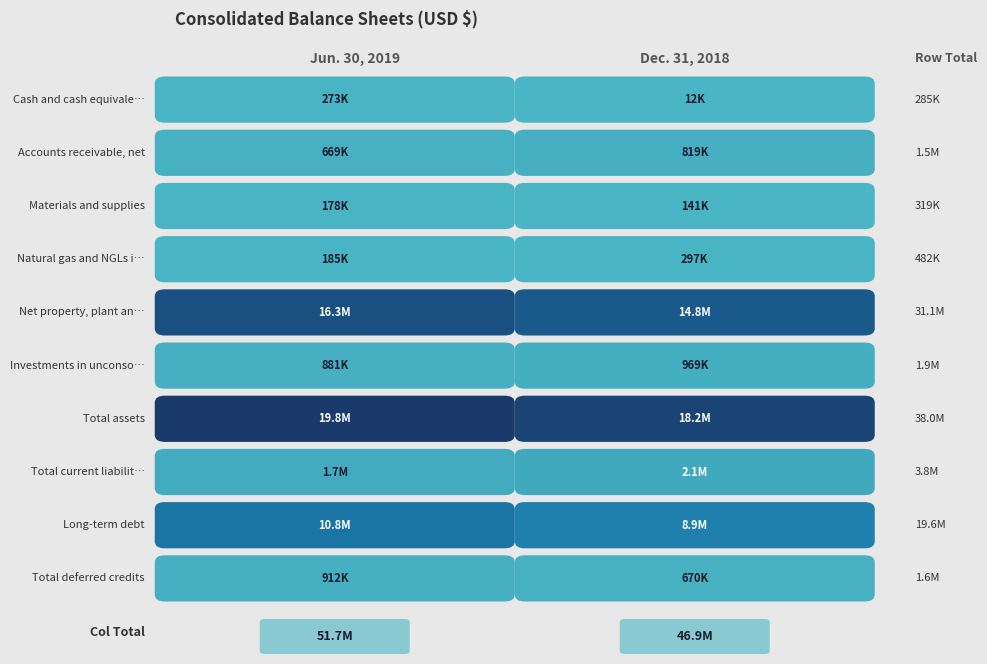

True or false: Natural gas and NGLs in storage has a value of 296667 at 1.

True